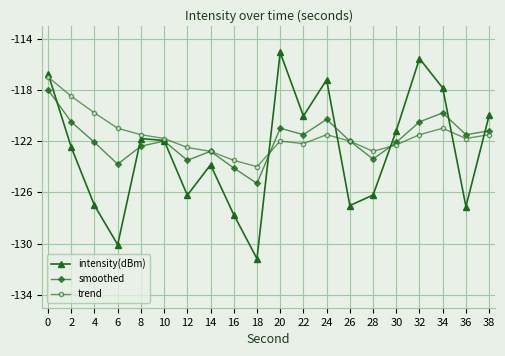

What is the difference between the highest and lowest values at 28?

3.4